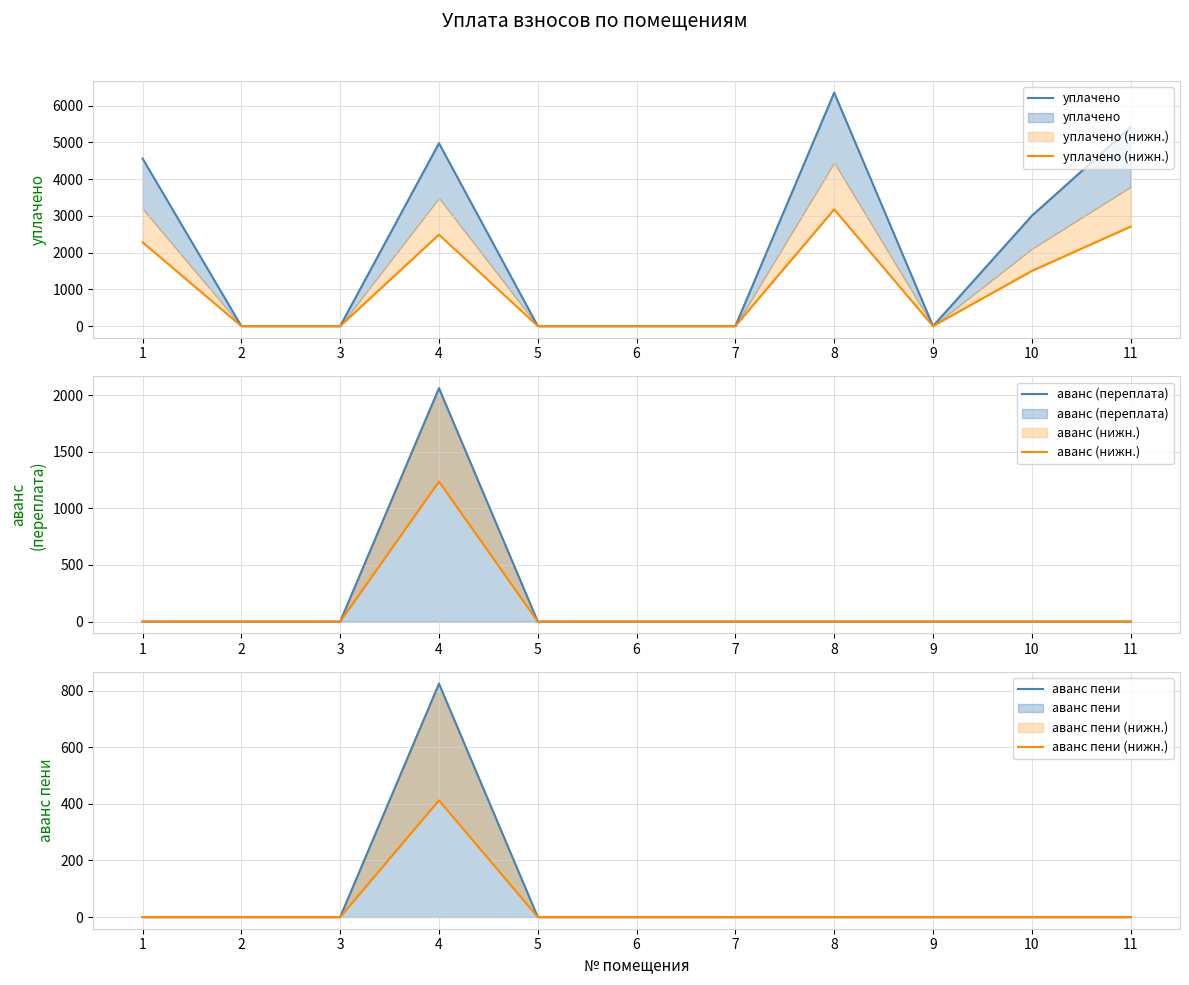

Which series has the largest total across all categories?

уплачено